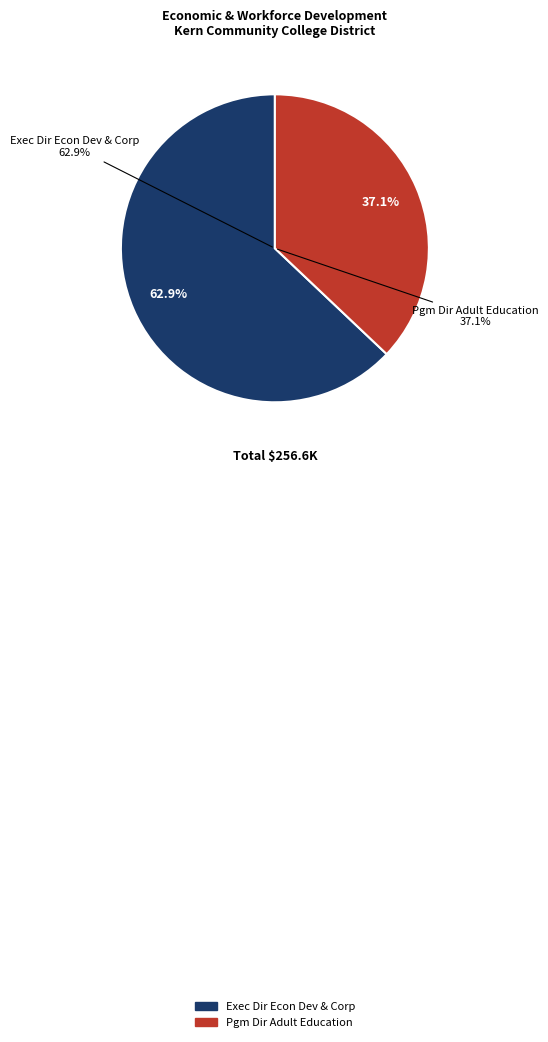

Which category has the smallest portion of the pie?

Pgm Dir Adult Education